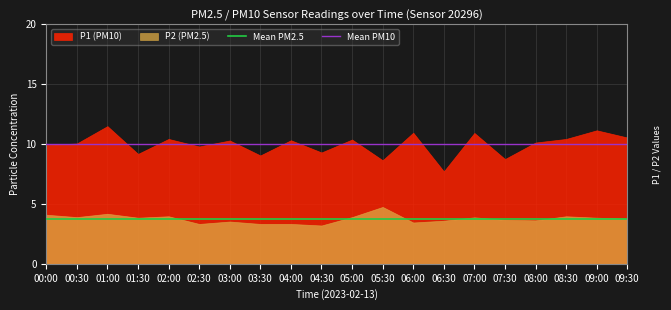

True or false: Mean PM10 and Mean PM2.5 cross at least once.

False